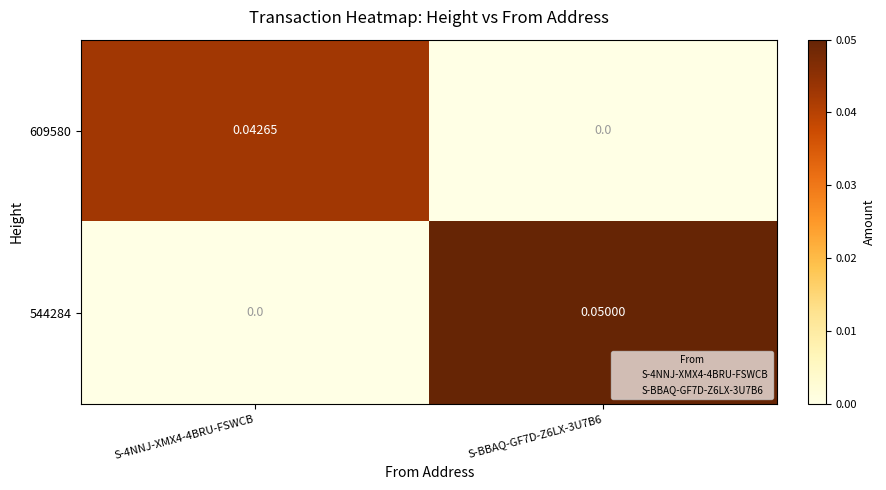

Which category has the highest value across all series?

S-BBAQ-GF7D-Z6LX-3U7B6